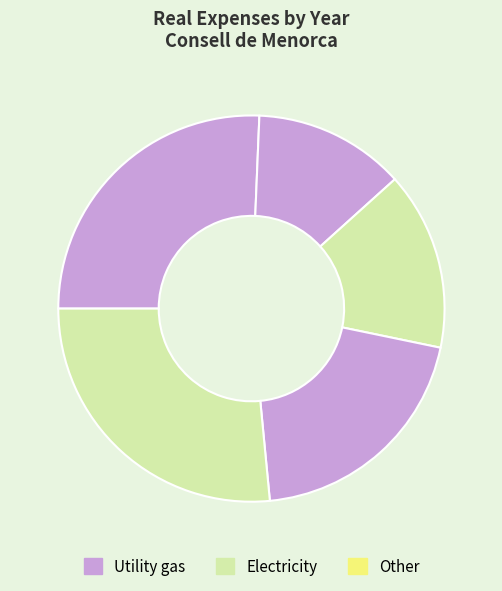

How many slices are in this pie chart?

5